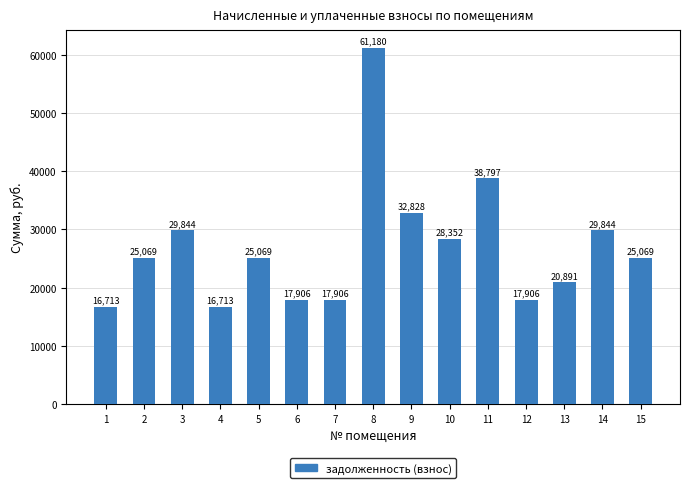

What is the minimum value shown in the chart?

16712.6